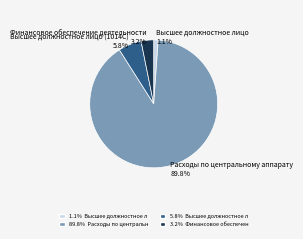

Rank the categories by value from lowest to highest.

Высшее должностное лицо 1.1%, Финансовое обеспечение деятельности 3.2%, Высшее должностное лицо (1014С) 5.8%, Расходы по центральному аппарату 89.8%